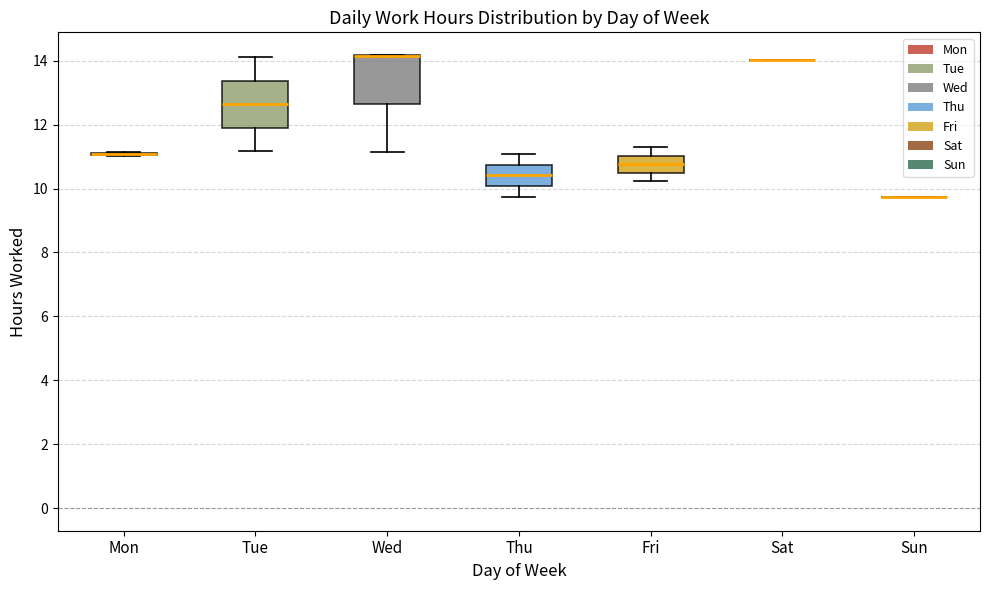

Reading left to right, read every box against the y-axis: the position of its median line, the range the box covers, and the ends of its whiskers. The values are not printed on the chart, so give them approximately, as read against the axis.

Mon: box collapsed to a line at 11.0, whiskers 11.0 to 11.2
Tue: median 12.6, box 12.0 to 13.4, whiskers 11.2 to 14.2
Wed: median 14.2 (drawn on the box's upper edge), box 12.6 to 14.2, whiskers 11.2 to 14.2
Thu: median 10.4, box 10.0 to 10.8, whiskers 9.8 to 11.0
Fri: median 10.8, box 10.4 to 11.0, whiskers 10.2 to 11.2
Sat: box collapsed to a line at 14.0, whiskers 14.0 to 14.0
Sun: box collapsed to a line at 9.8, whiskers 9.8 to 9.8